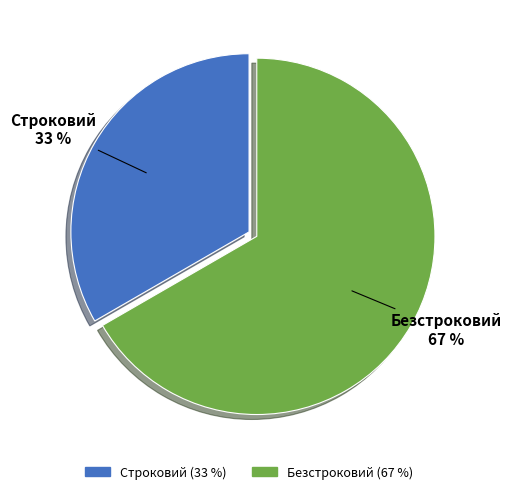

To the nearest percent, what is the combined percentage of Безстроковий and Строковий?

100%